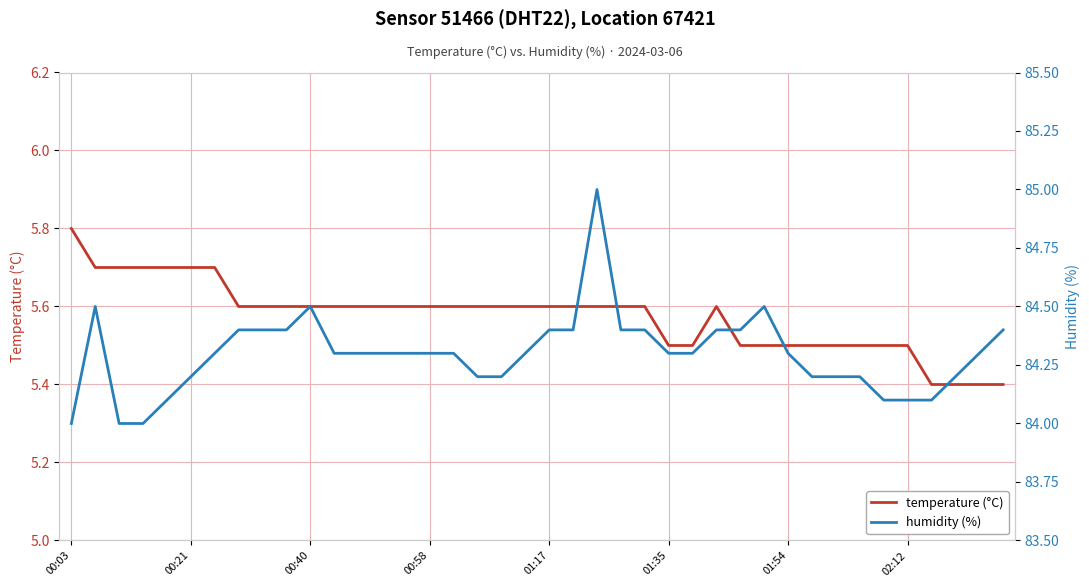

Which category has the highest value in the temperature (°C) series?

00:03